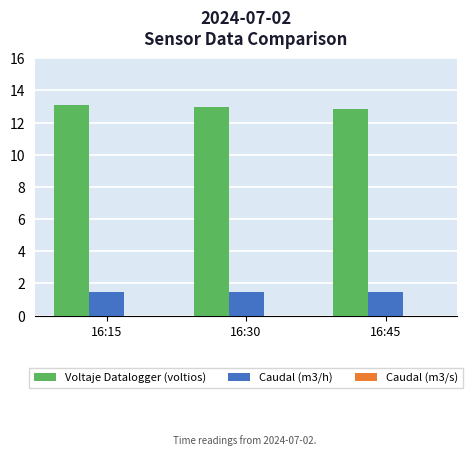

What value does the Caudal (m3/h) series have at 16:15?

1.5